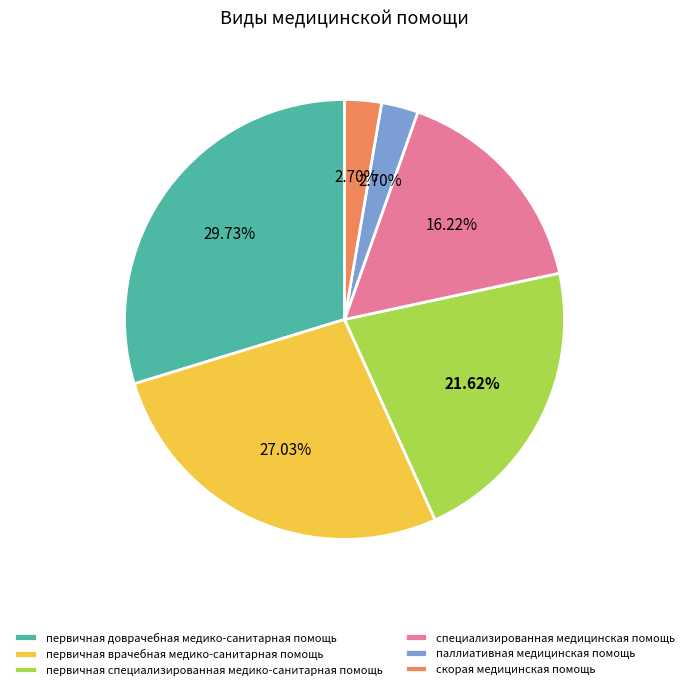

Do первичная врачебная медико-санитарная помощь and первичная специализированная медико-санитарная помощь together represent more than half of the pie?

No